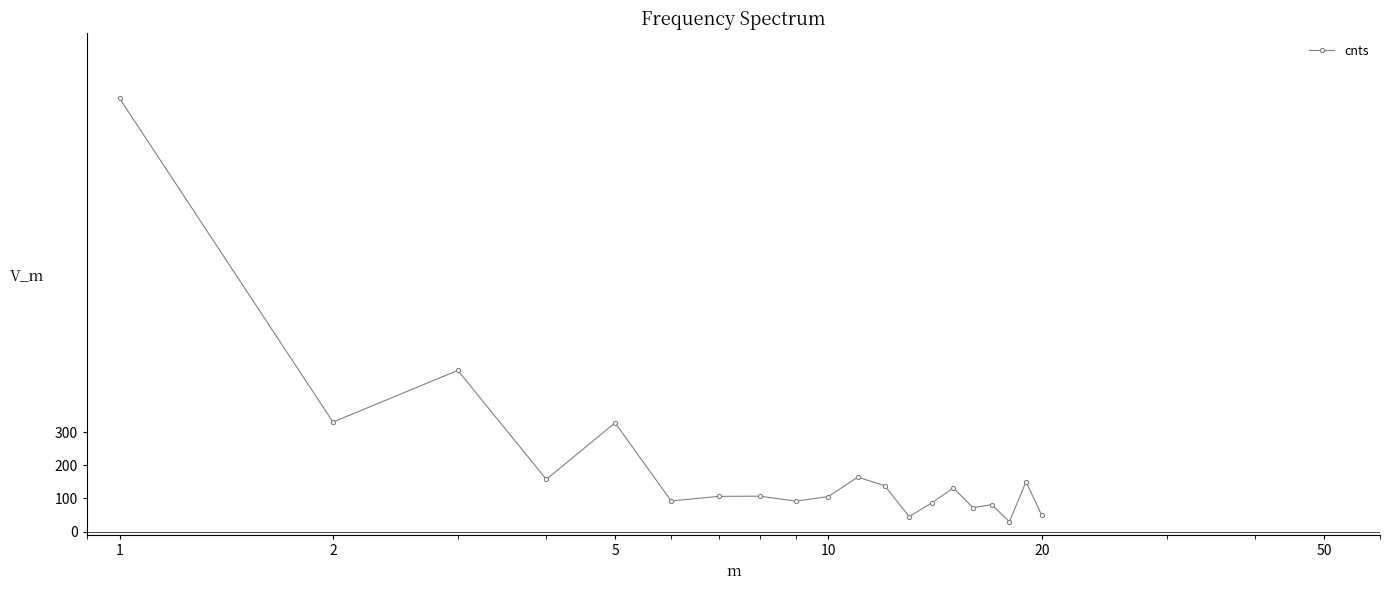

What is the difference between the maximum and minimum values?

1274.6